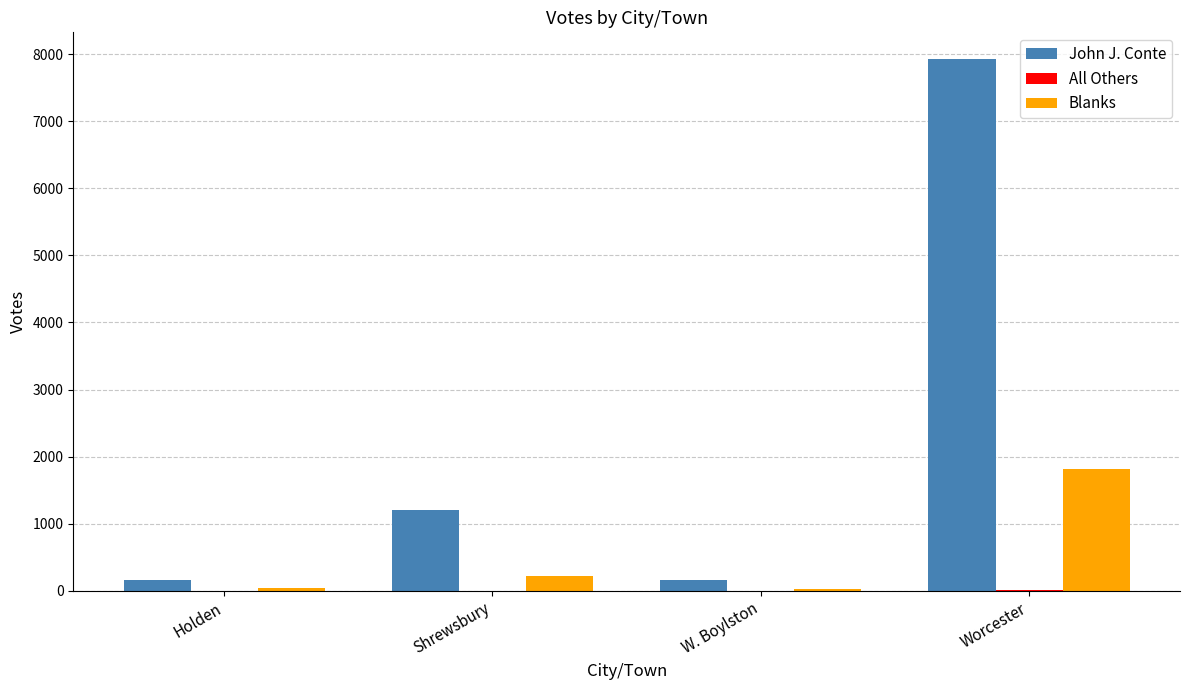

At which category is the sum across all series the highest?

Worcester